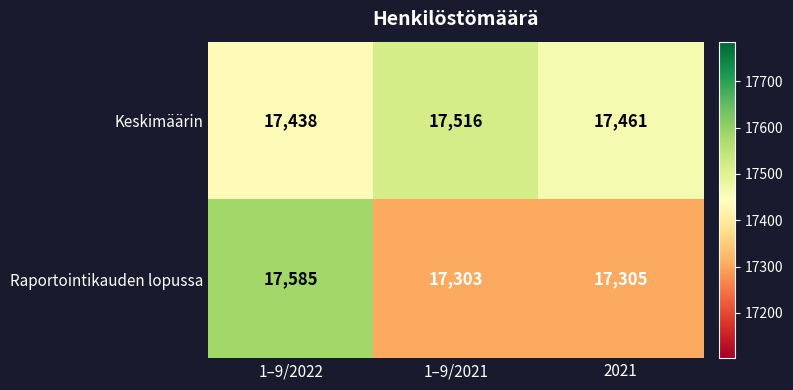

At which label is Raportointikauden lopussa closest to 17444?

2021